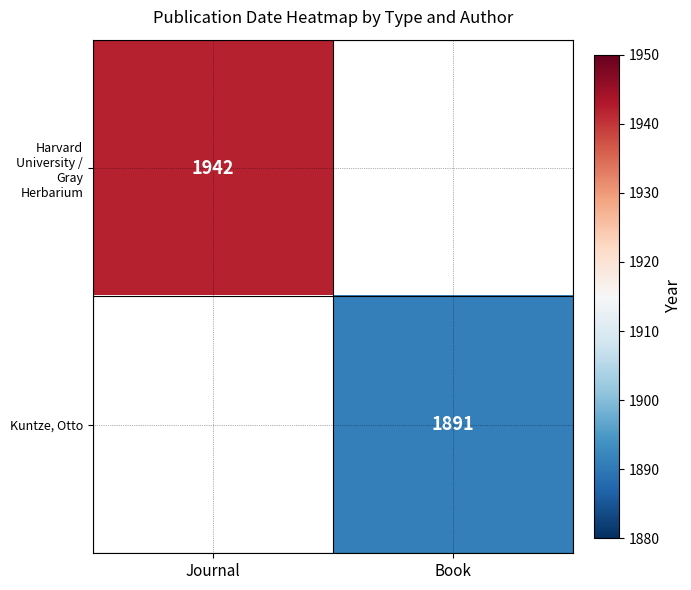

The value of Kuntze, Otto at Book is 1891. True or false?

True